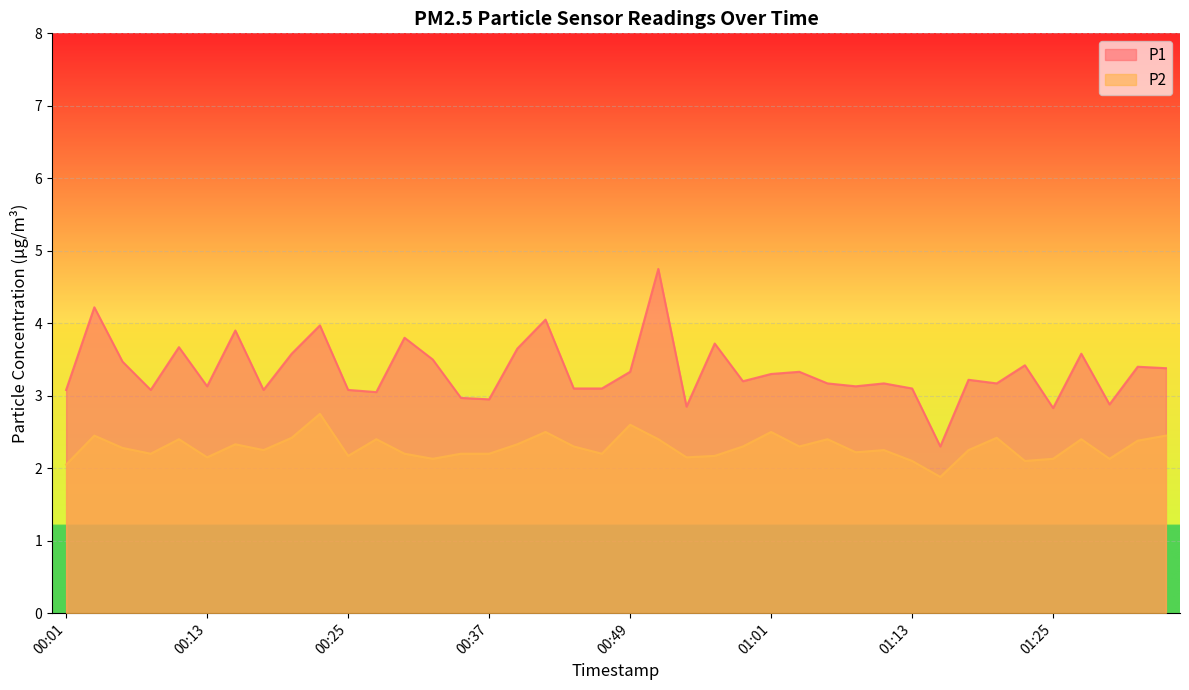

How many interior local valleys does the P2 series have?

12